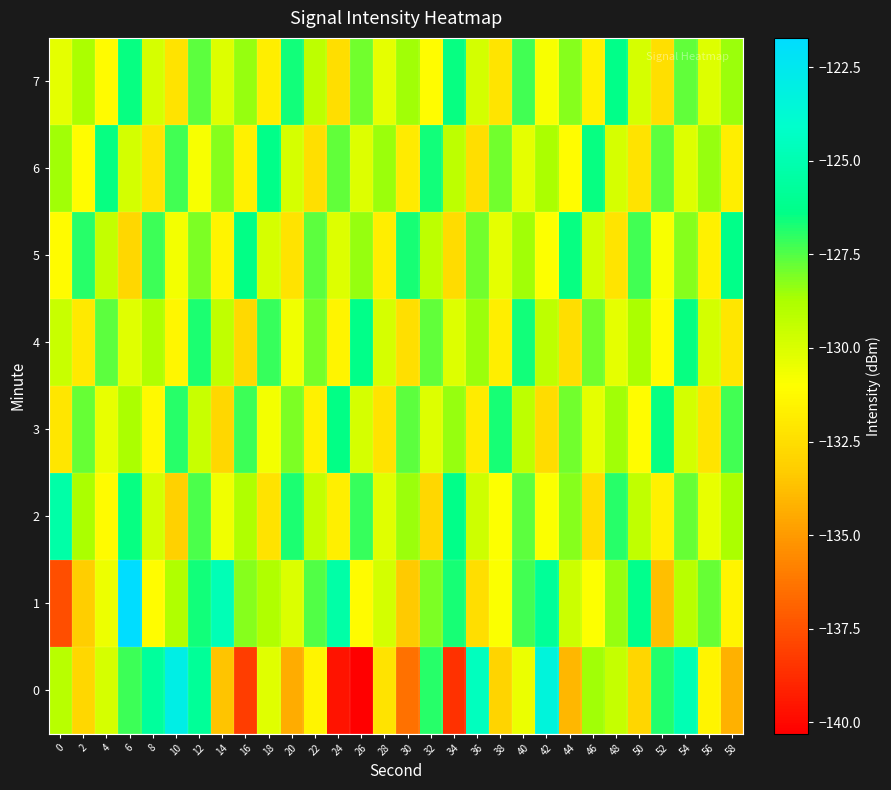

What is the difference between the highest and lowest values at 2?

6.3